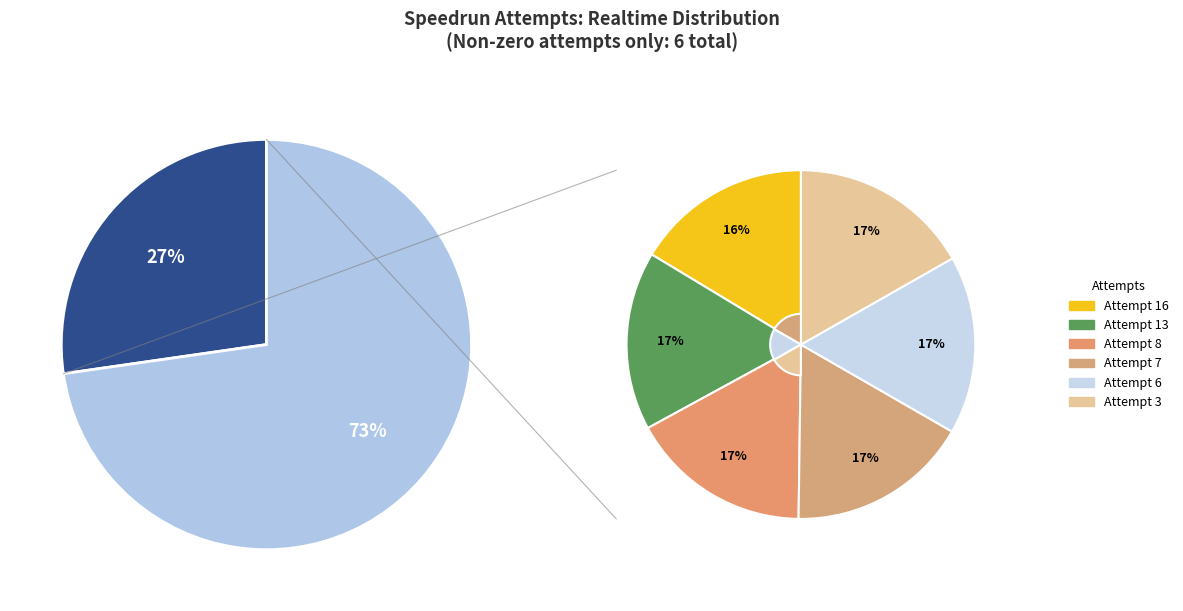

What is the largest slice in the pie chart?

Attempt 7